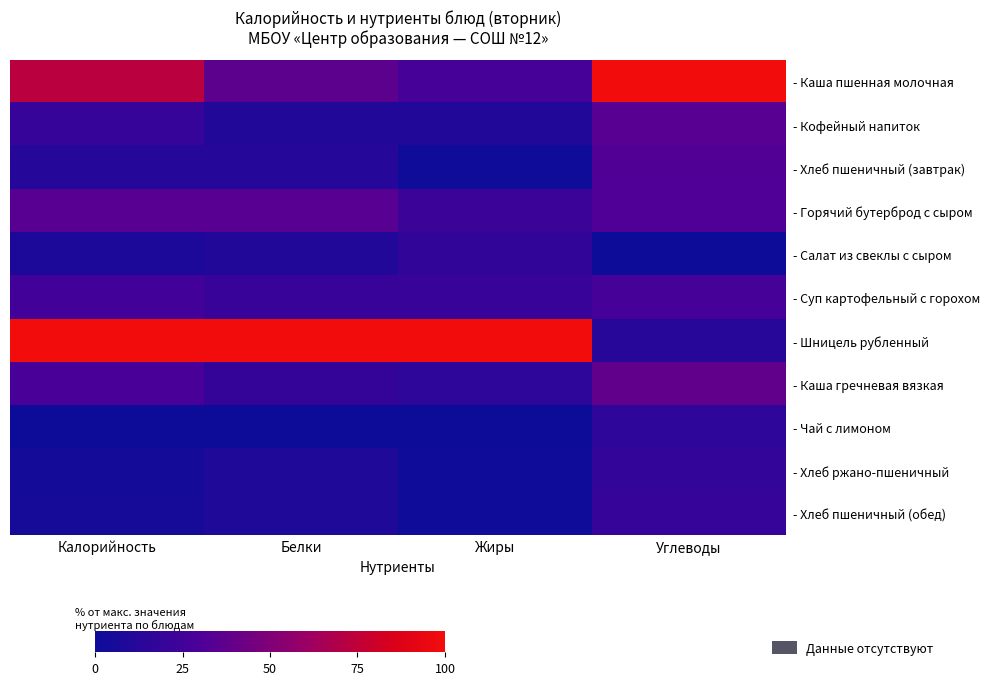

Which series has the largest range (max minus min)?

- Шницель рубленный